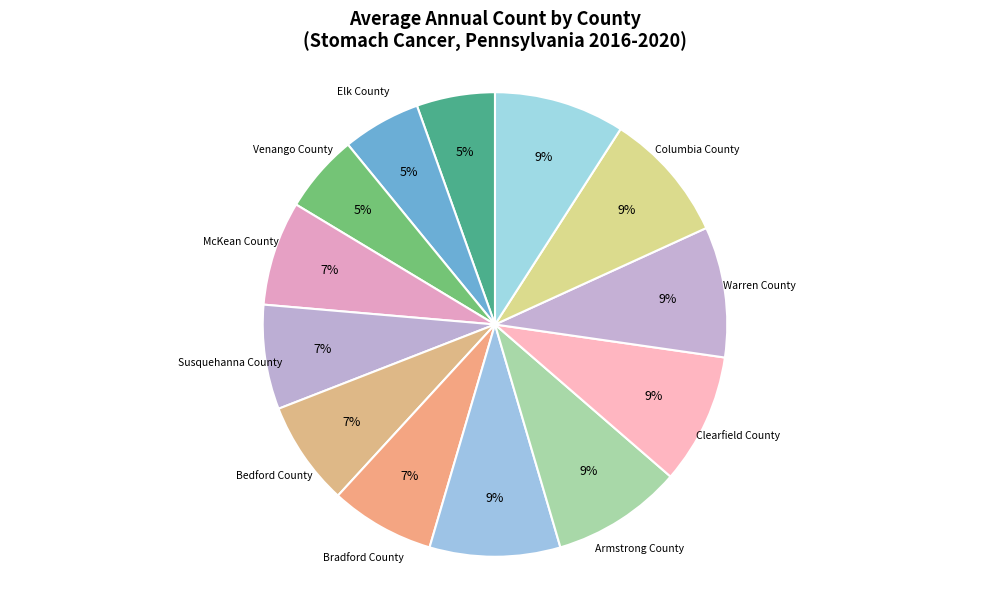

Count the number of slices in the pie.

13